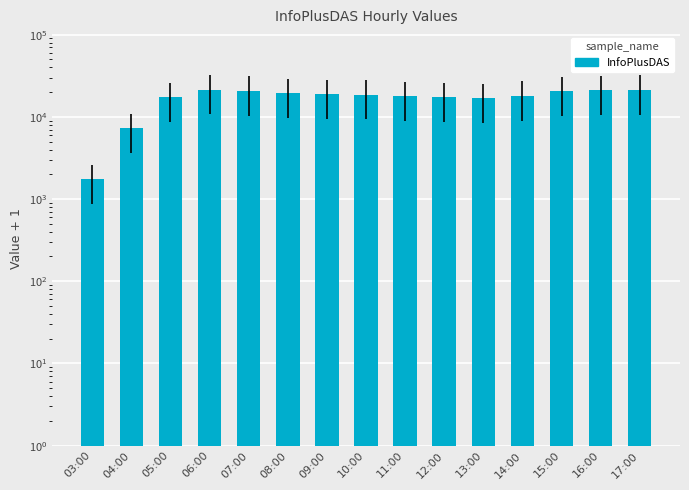

Is it true that the value at 13:00 is 16909?

True